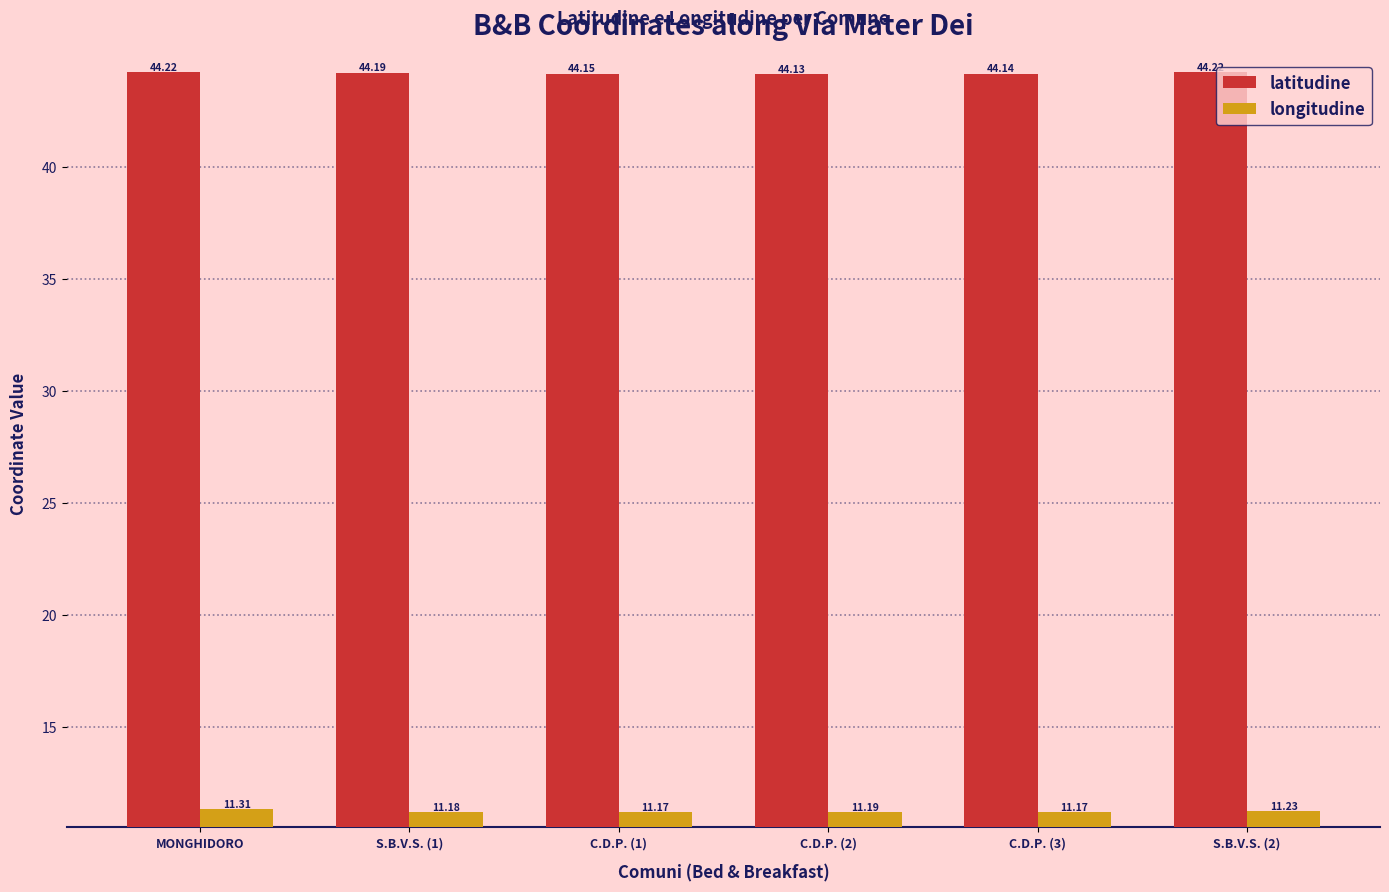

Rank the series by their maximum value, from lowest to highest.

longitudine, latitudine